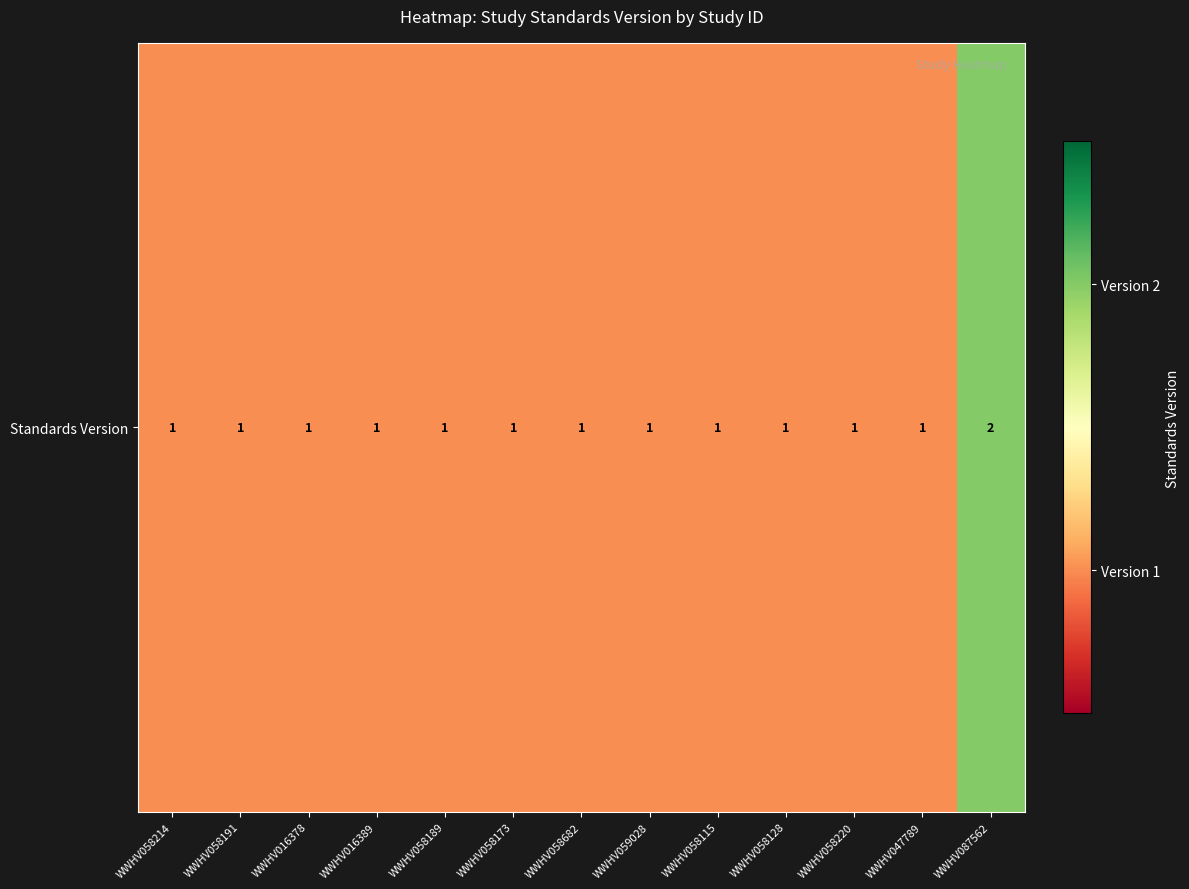

Which category has the highest value across all series?

WWHV087562